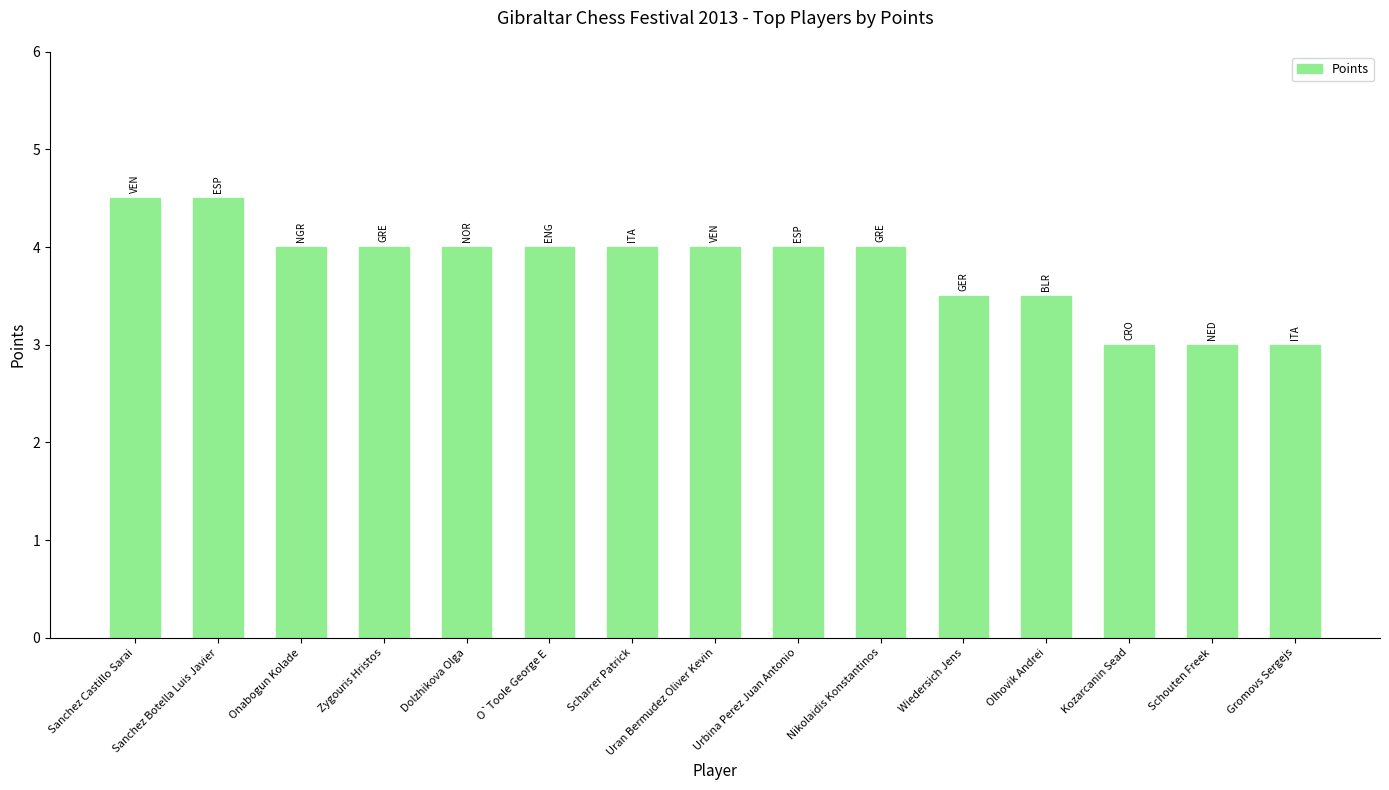

What is the smallest value displayed?

3.0